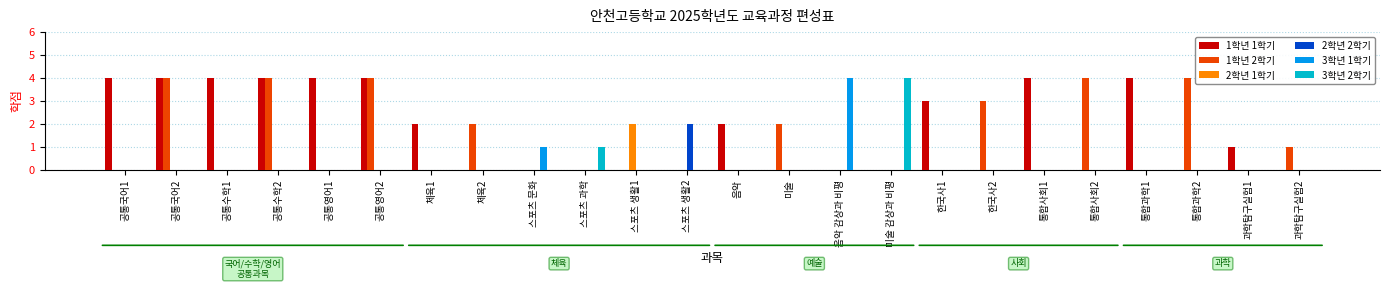

Reading left to right, what are all the values shown in this chart?

1학년 1학기: 4	4	4	4	4	4	2	0	0	0	0	0	2	0	0	0	3	0	4	0	4	0	1	0
1학년 2학기: 0	4	0	4	0	4	0	2	0	0	0	0	0	2	0	0	0	3	0	4	0	4	0	1
2학년 1학기: 0	0	0	0	0	0	0	0	0	0	2	0	0	0	0	0	0	0	0	0	0	0	0	0
2학년 2학기: 0	0	0	0	0	0	0	0	0	0	0	2	0	0	0	0	0	0	0	0	0	0	0	0
3학년 1학기: 0	0	0	0	0	0	0	0	1	0	0	0	0	0	4	0	0	0	0	0	0	0	0	0
3학년 2학기: 0	0	0	0	0	0	0	0	0	1	0	0	0	0	0	4	0	0	0	0	0	0	0	0